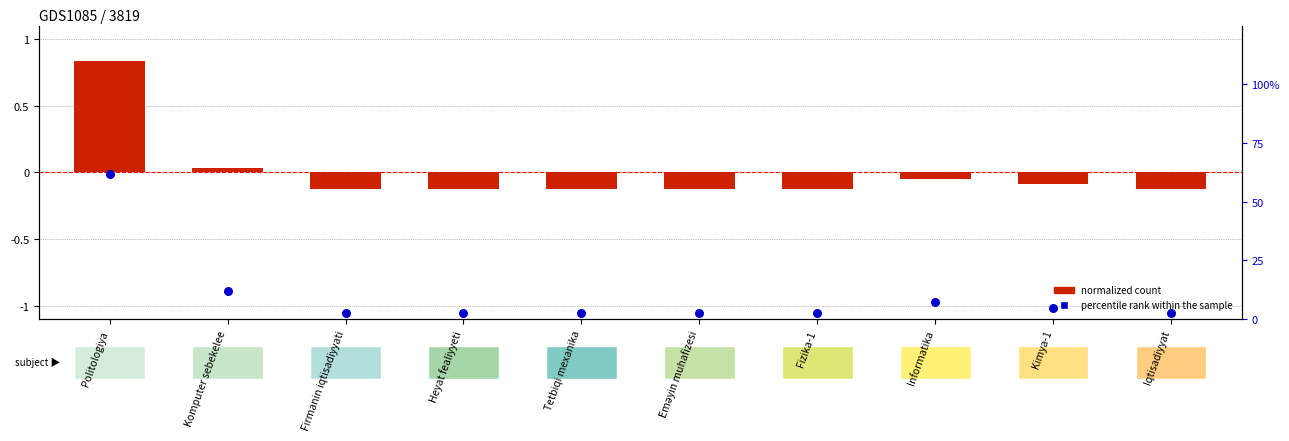

Which series has the largest total across all categories?

percentile rank within sample